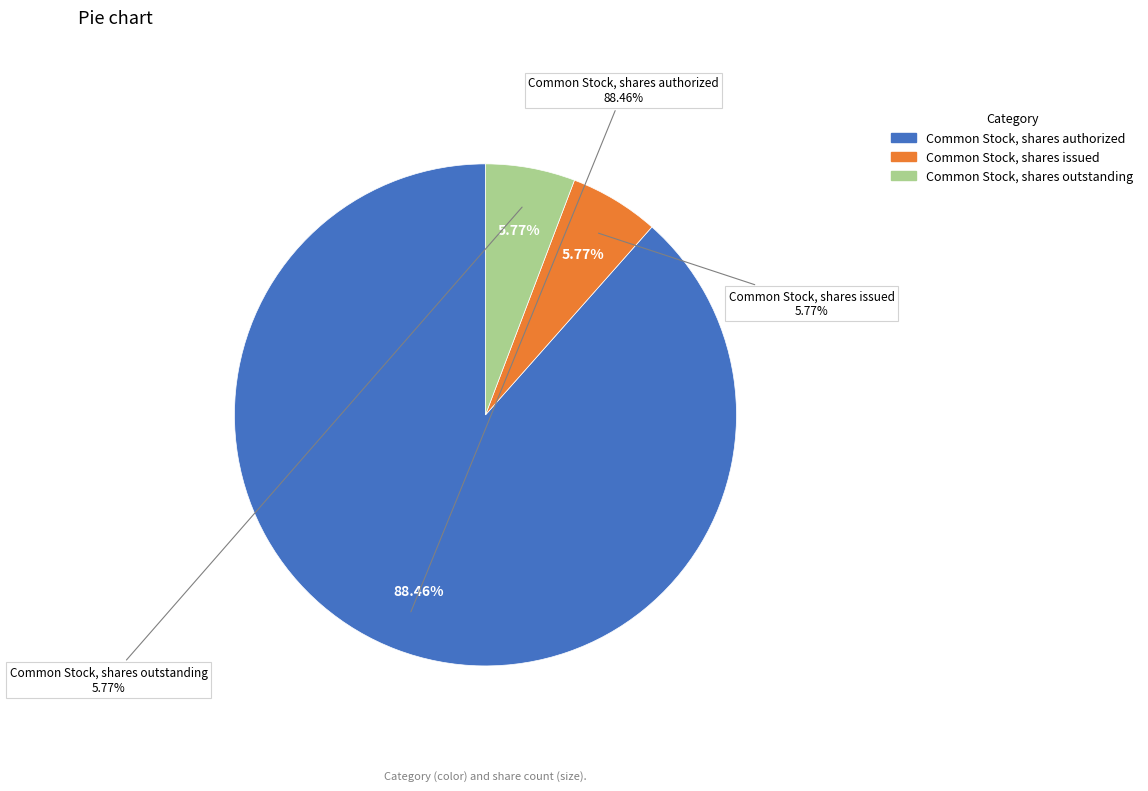

Count the number of slices in the pie.

3